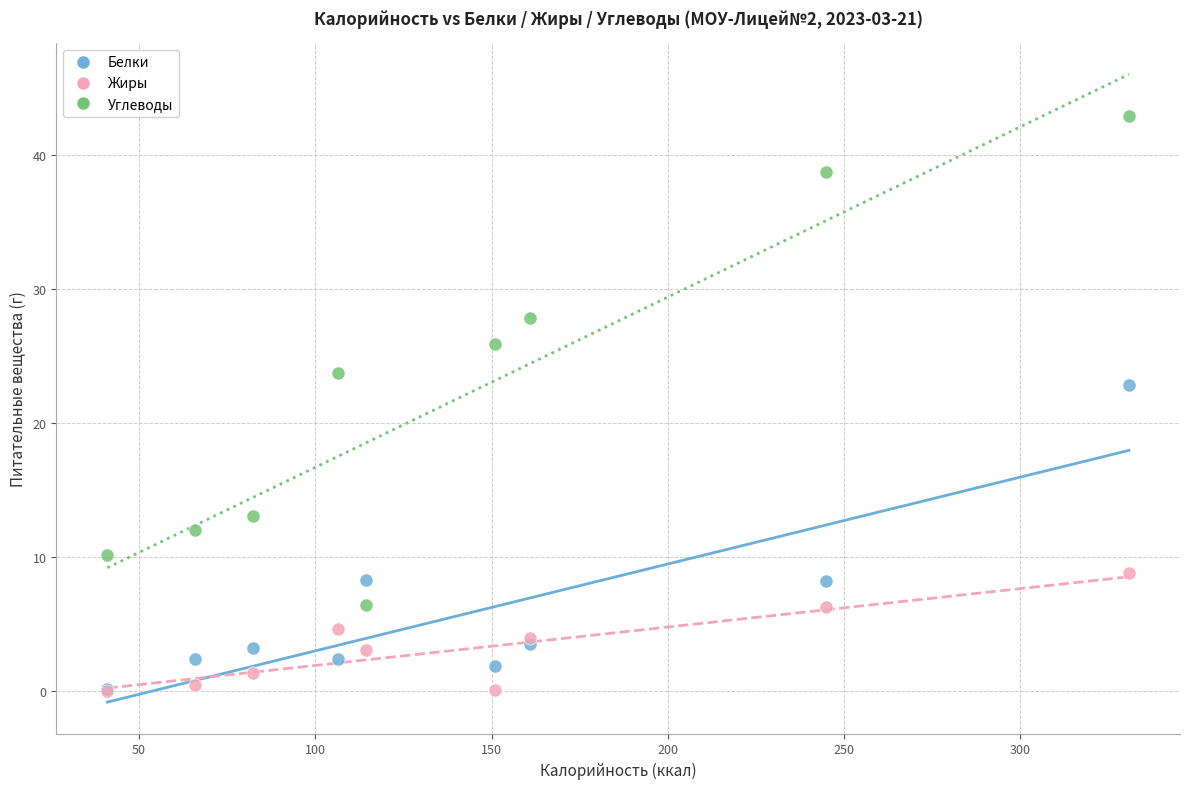

What are all the series names shown in the legend?

Белки, Жиры, Углеводы